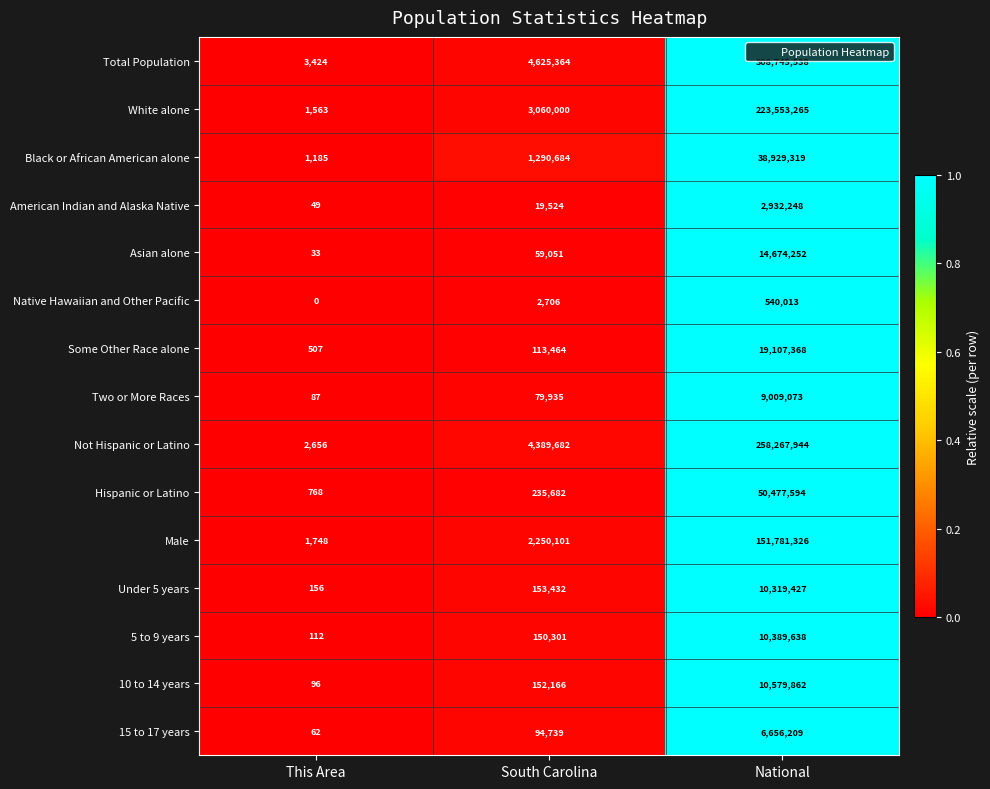

Rank the series at This Area from lowest to highest value.

Native Hawaiian and Other Pacific, Asian alone, American Indian and Alaska Native, 15 to 17 years, Two or More Races, 10 to 14 years, 5 to 9 years, Under 5 years, Some Other Race alone, Hispanic or Latino, Black or African American alone, White alone, Male, Not Hispanic or Latino, Total Population